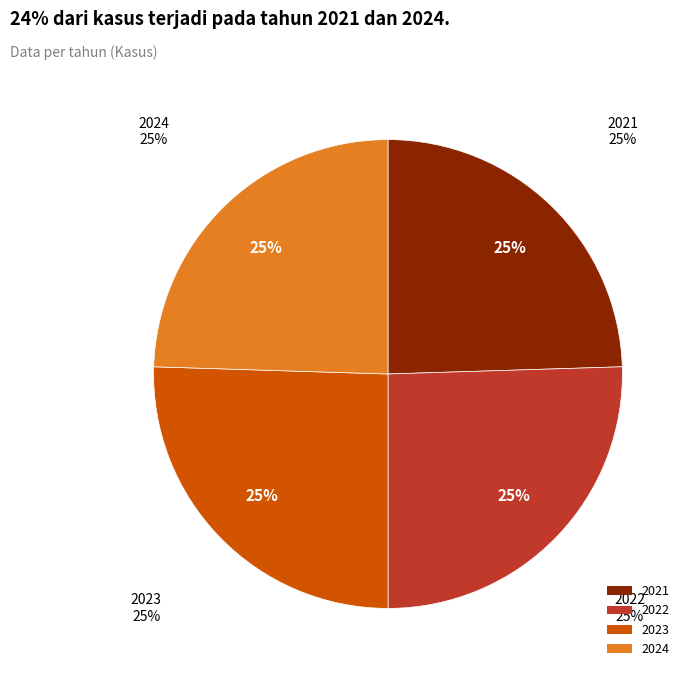

Is 2022 the majority of the pie?

No